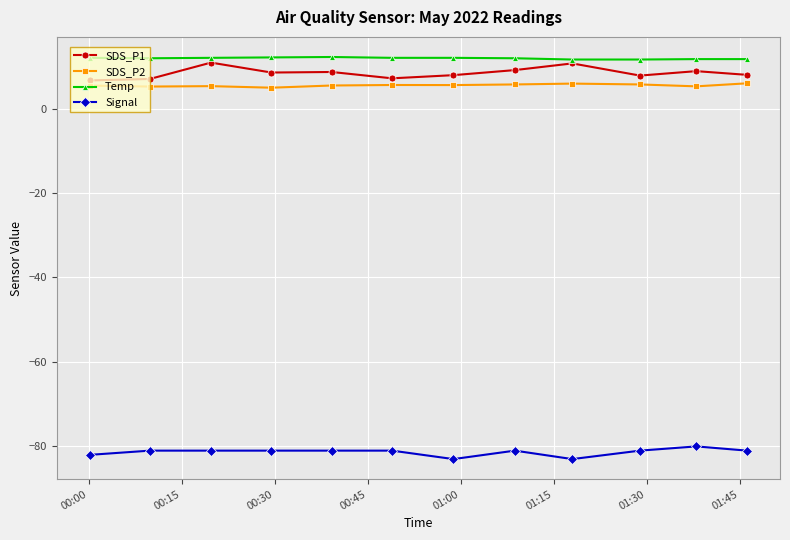

True or false: SDS_P1 and SDS_P2 cross at least once.

False